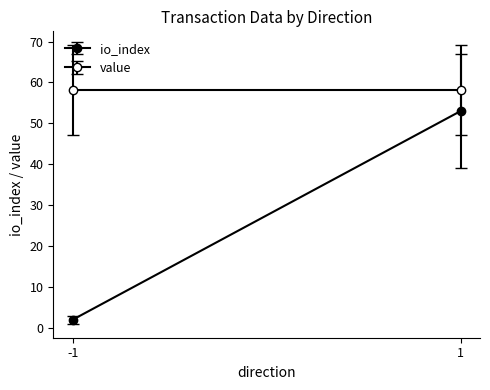

Is it true that value equals 121.9 at -1?

False